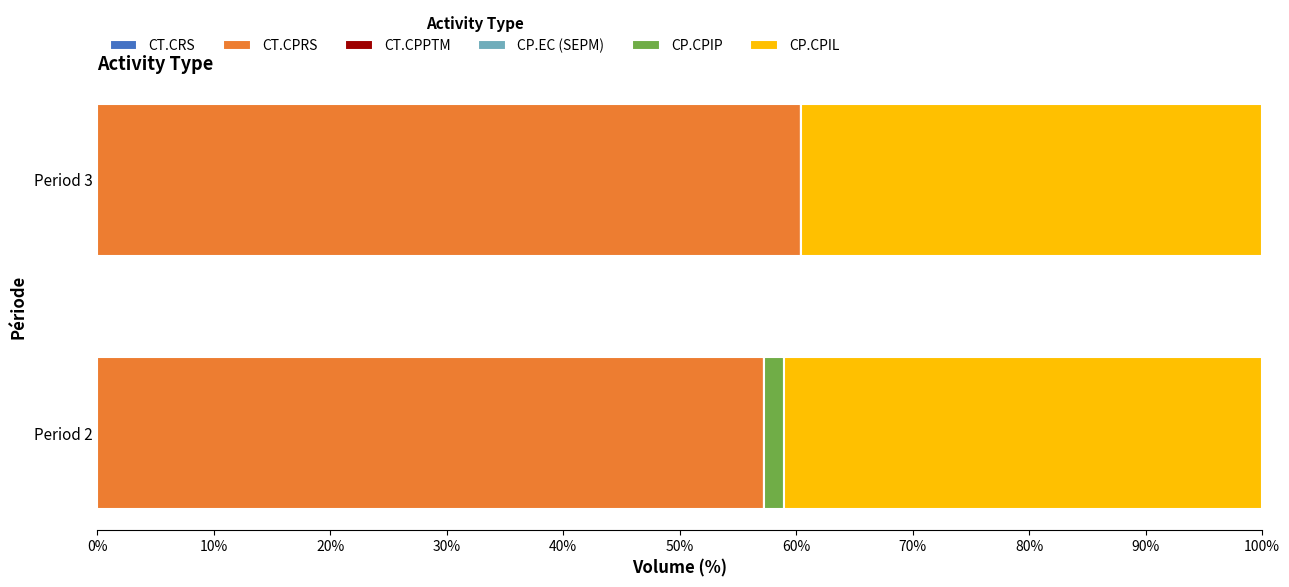

What is the total value across all series at Period 3?

100.0